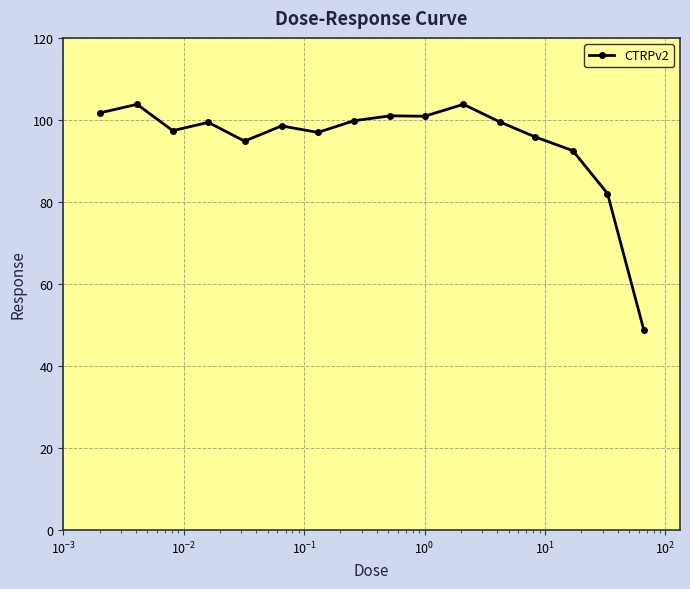

What is the difference between the maximum and minimum values?

54.9